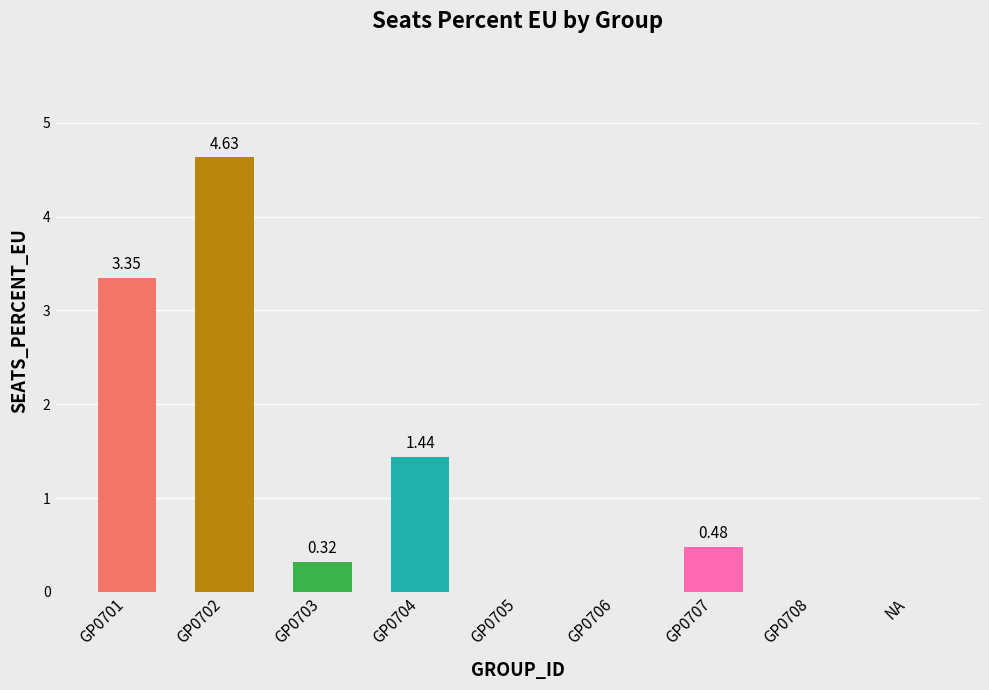

The value at GP0701 is 2.1. True or false?

False